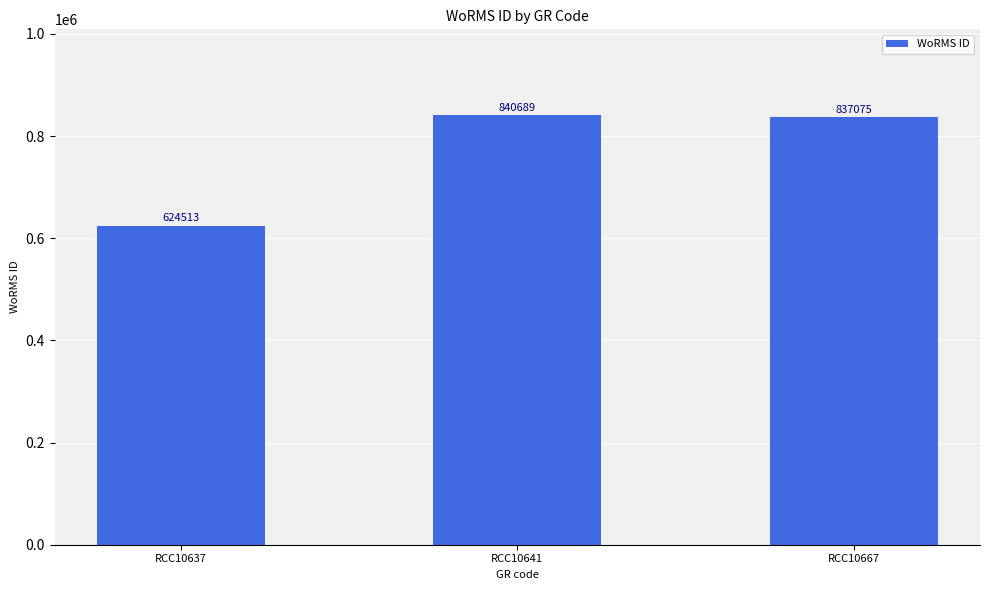

Approximately how many times larger is the value at RCC10641 compared to RCC10637?

1.3